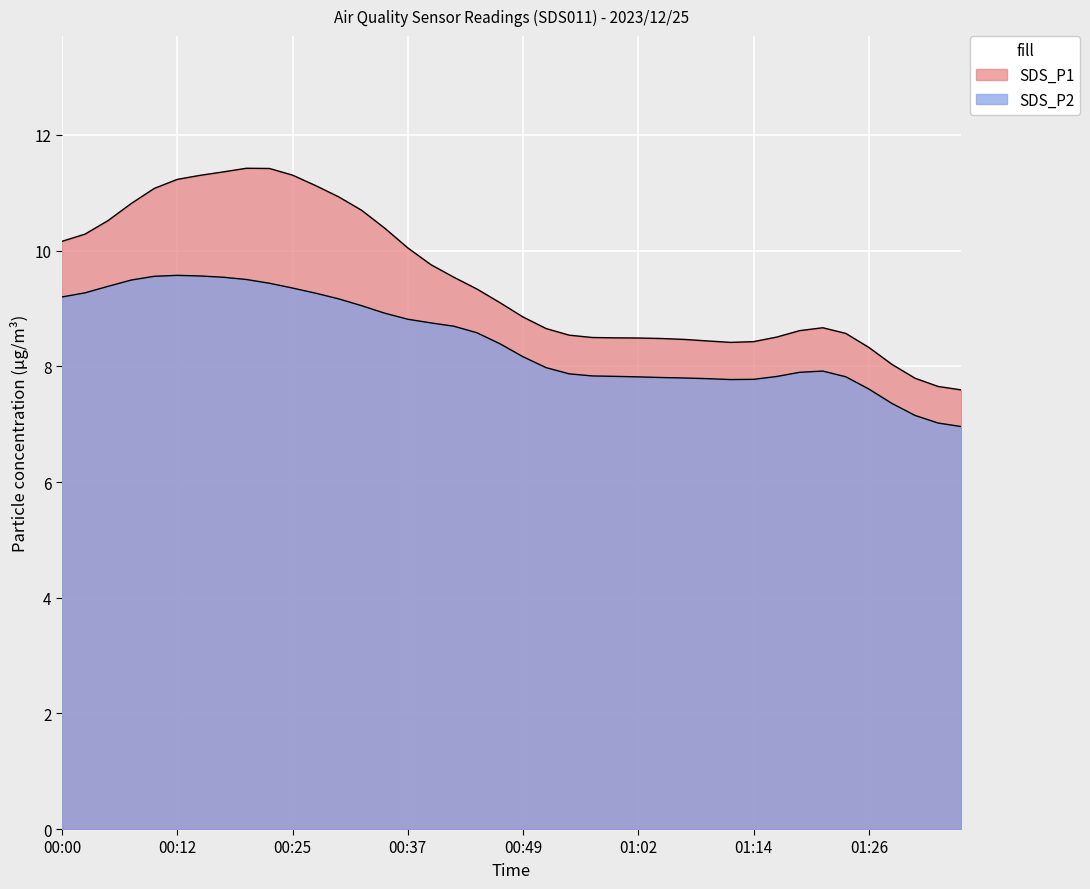

What is the label of the 8th point from the right?

01:19